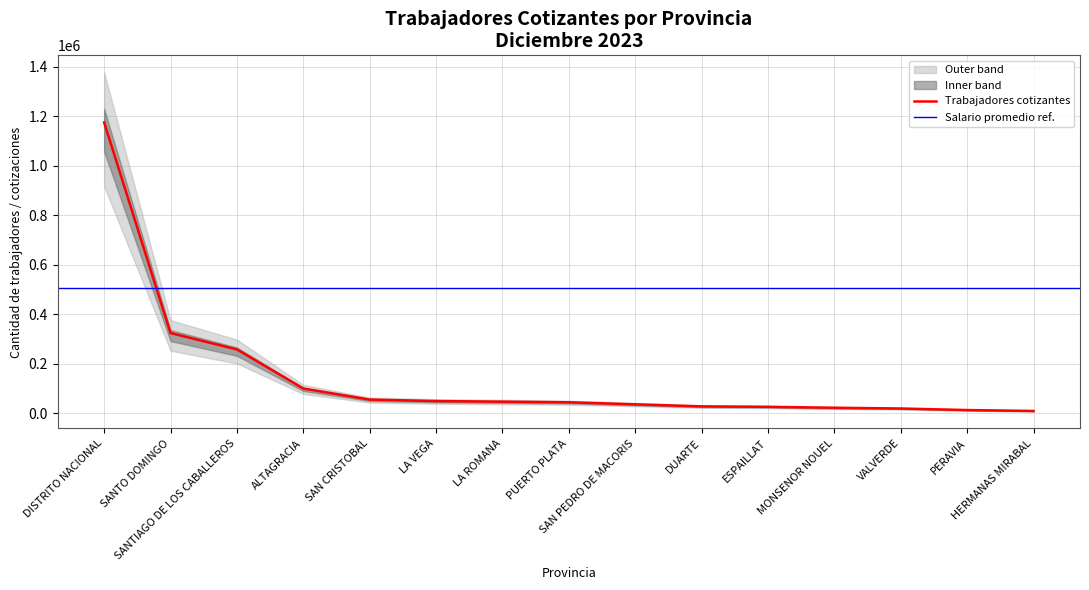

True or false: Cantidad de cotizaciones and Cantidad de trabajadores cotizantes intersect in this chart.

False